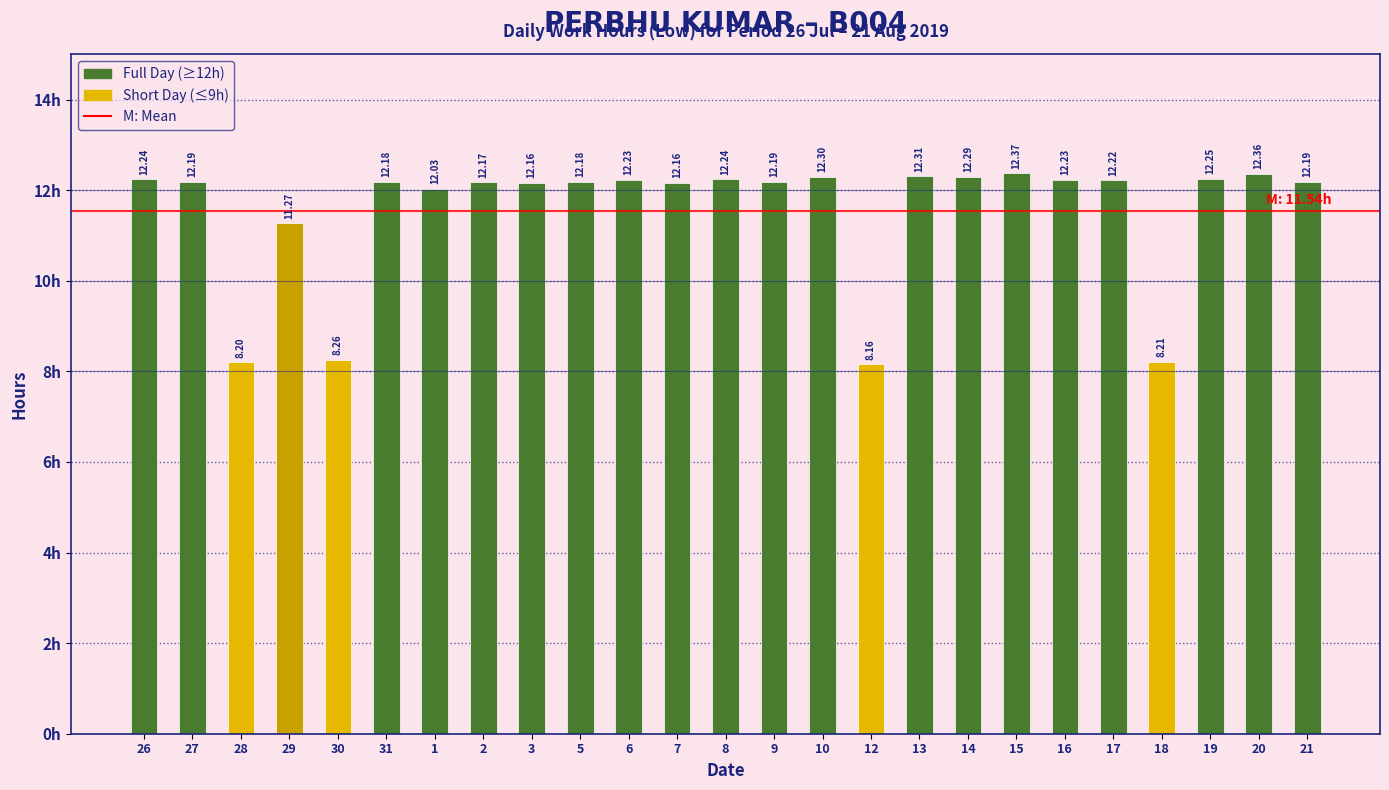

What is the greatest value displayed?

12.4